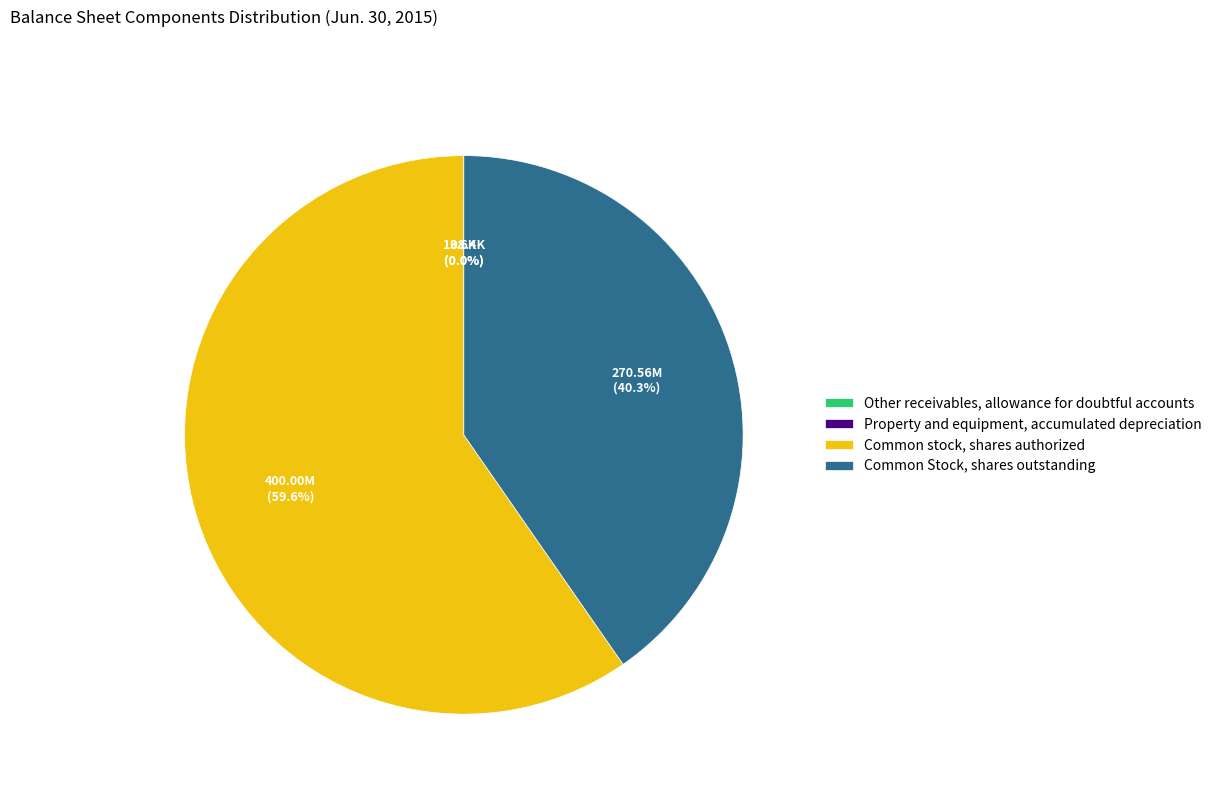

What is the ratio of the value at Common Stock, shares outstanding to the value at Common stock, shares authorized?

0.7